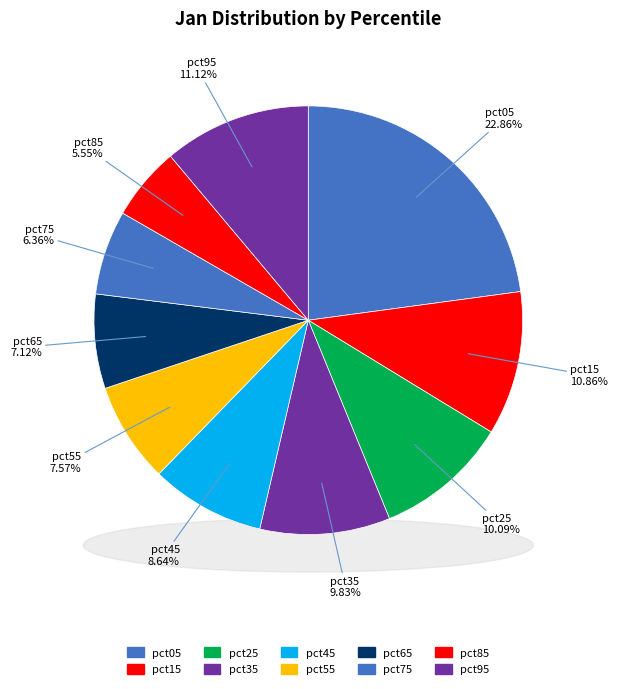

How many slices are in this pie chart?

10